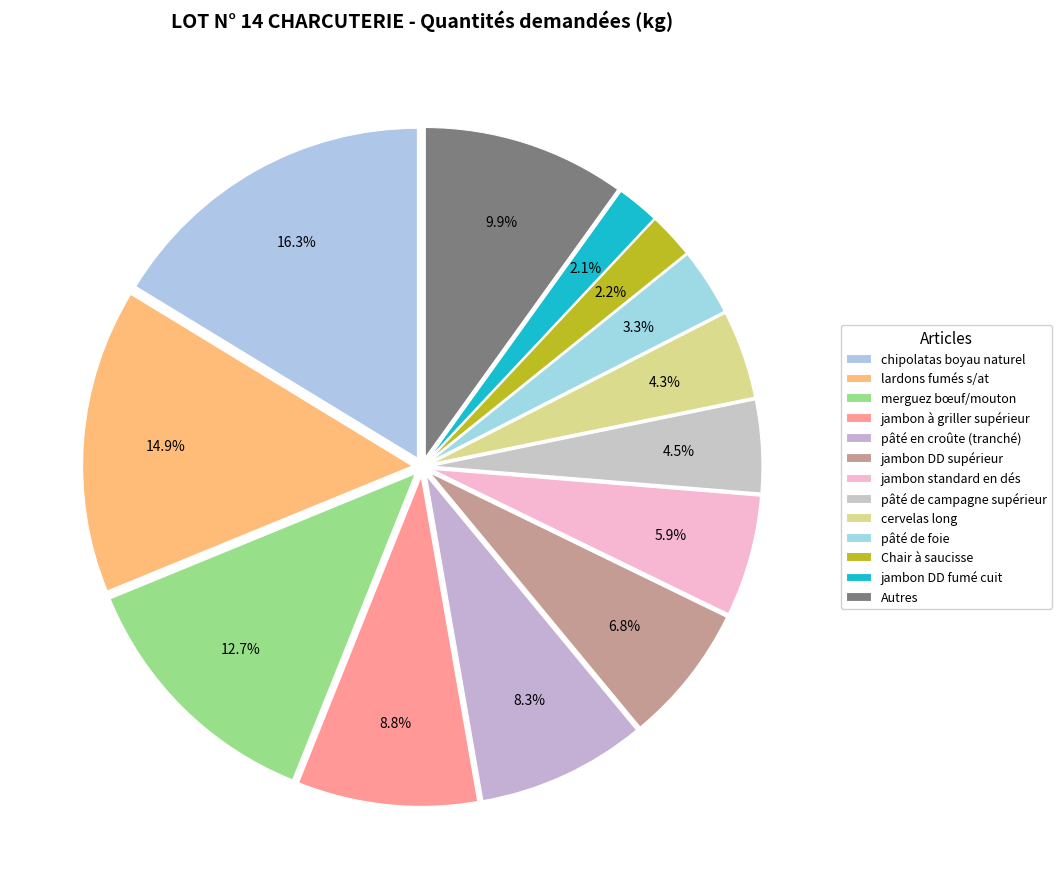

The merguez bœuf/mouton slice represents 27% of the pie. True or false?

False